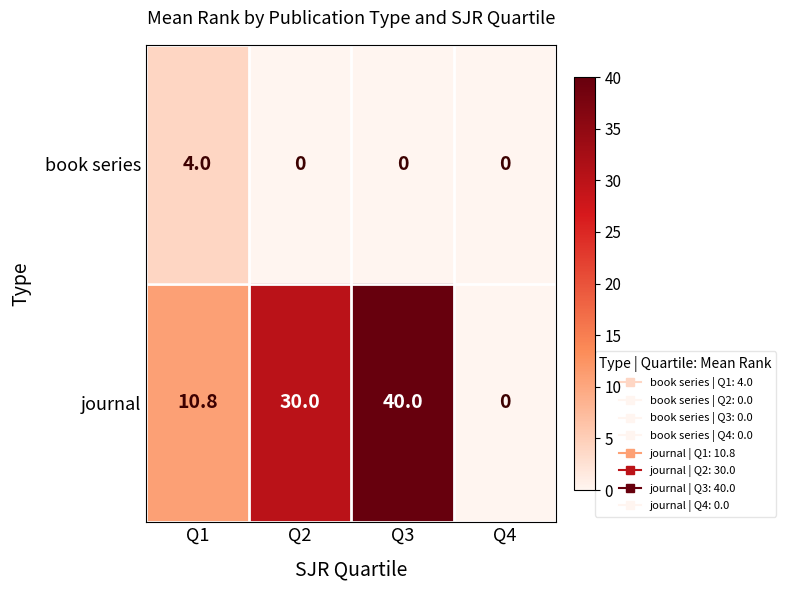

How many series are shown in this chart?

2